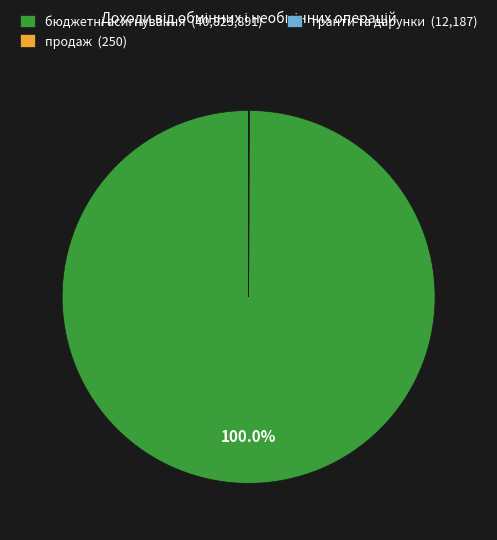

The продаж slice represents 13% of the pie. True or false?

False